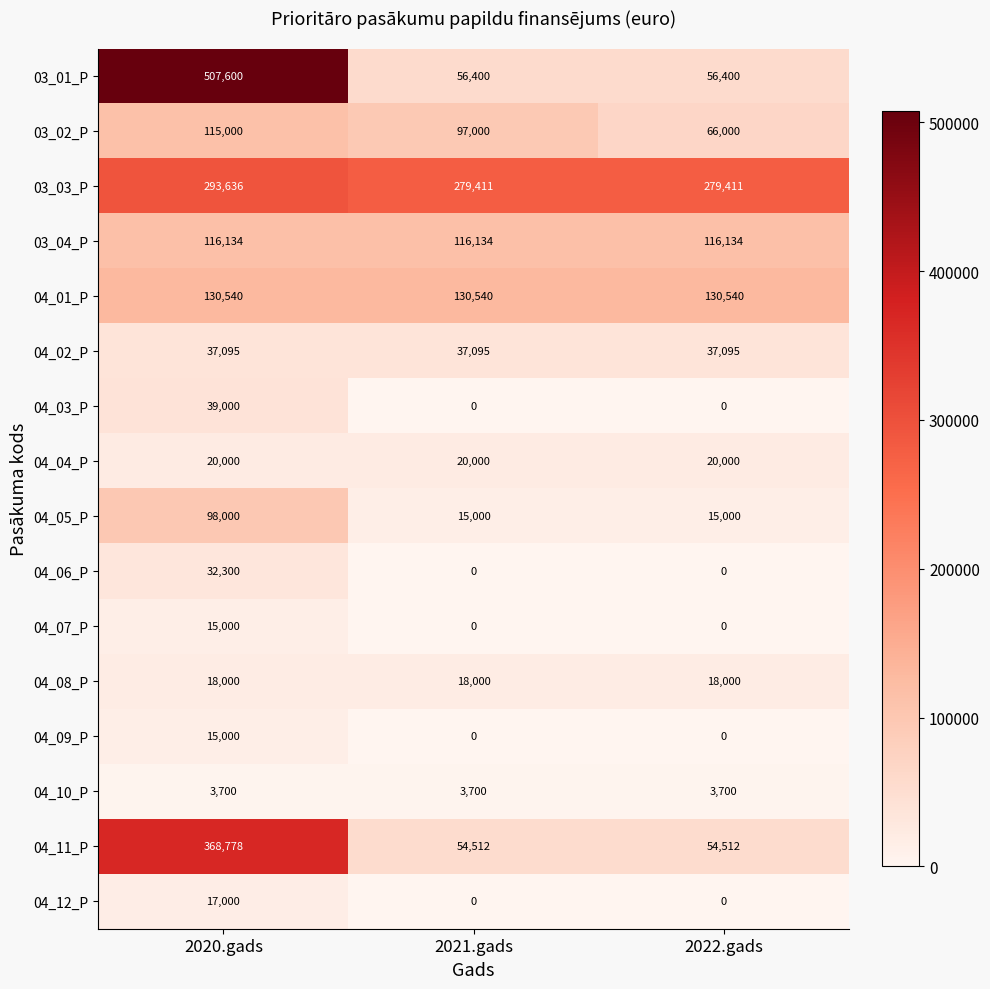

The value of 03_04_P at 2021.gads is 206553. True or false?

False